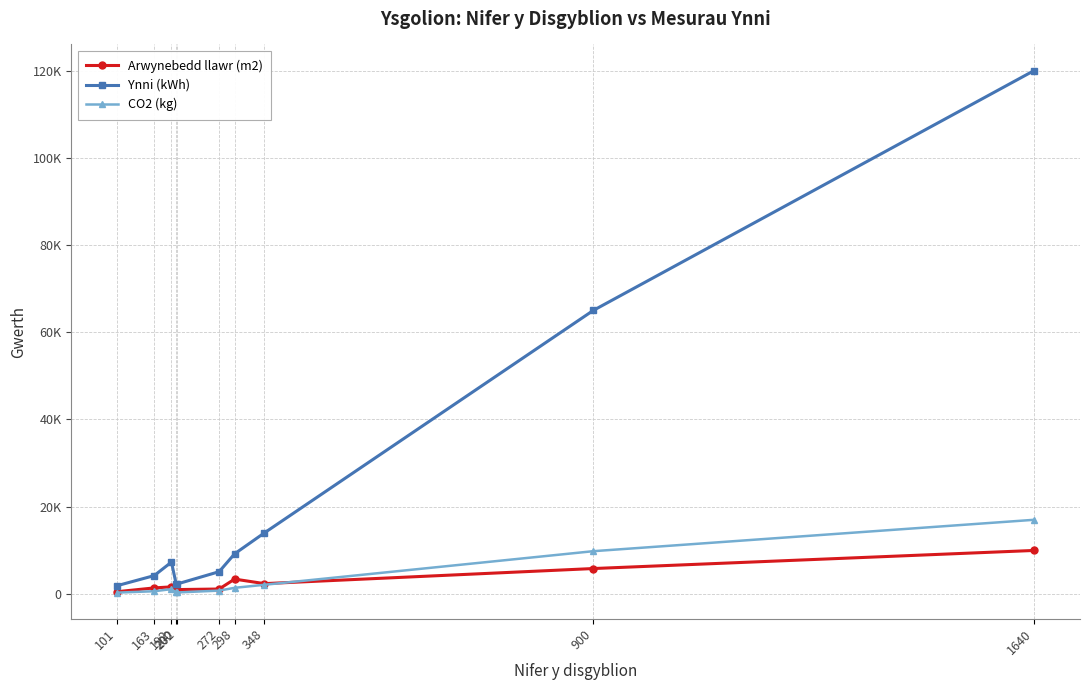

Rank the categories by Ynni (kWh) value from lowest to highest.

101, 200, 202, 163, 272, 192, 298, 348, 900, 1640